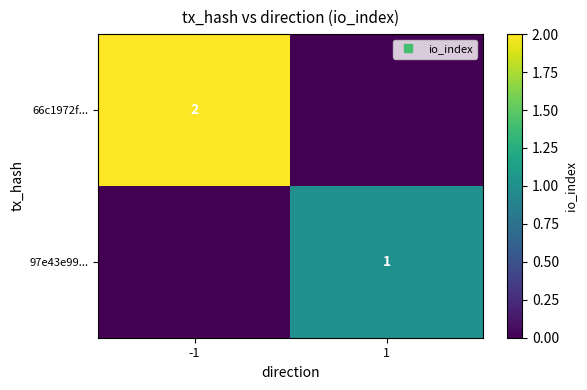

At which category is the sum across all series the highest?

-1